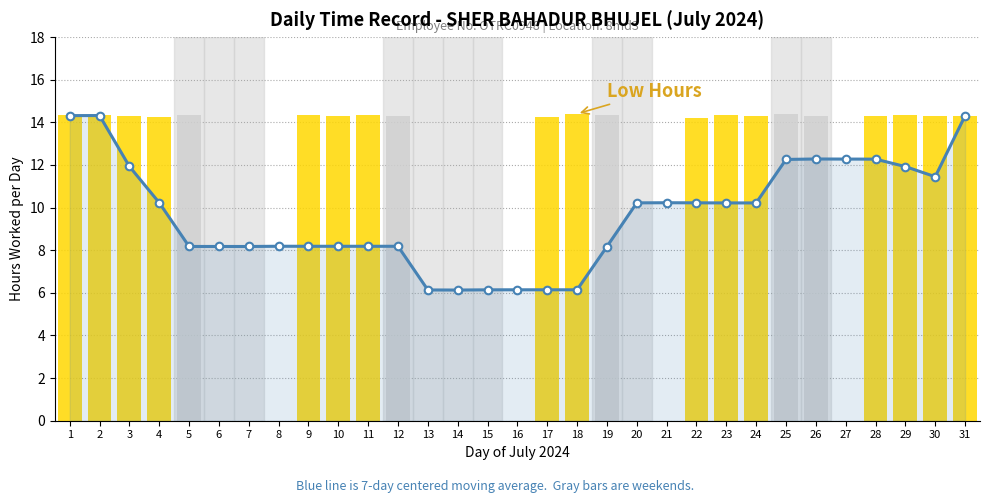

Is the value of 7-day centered moving average at 16 greater than the value of Low (Work Hours) at 28?

No